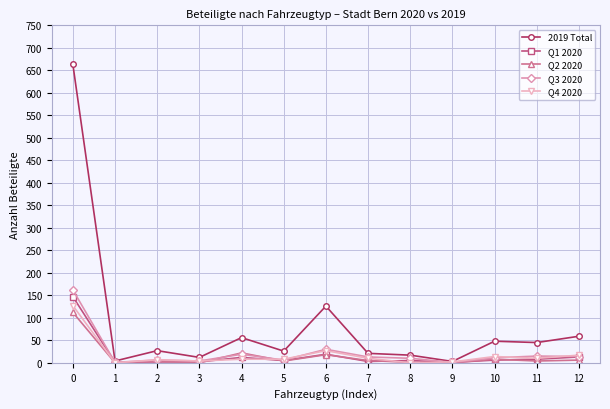

What is the greatest value displayed?

663